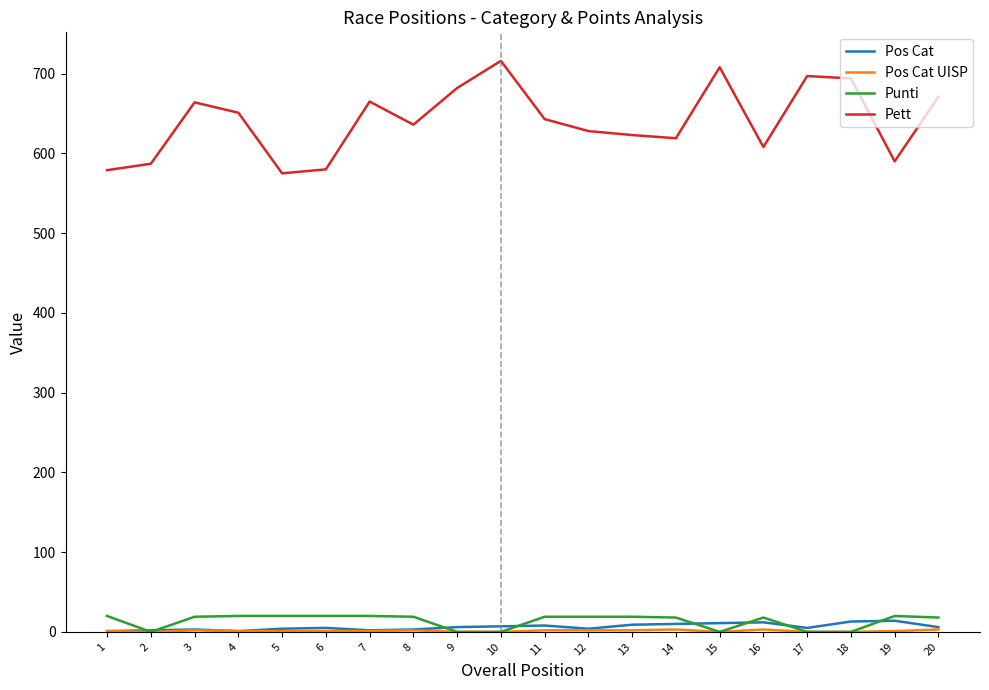

The Pett series shows 811 at 5. True or false?

False